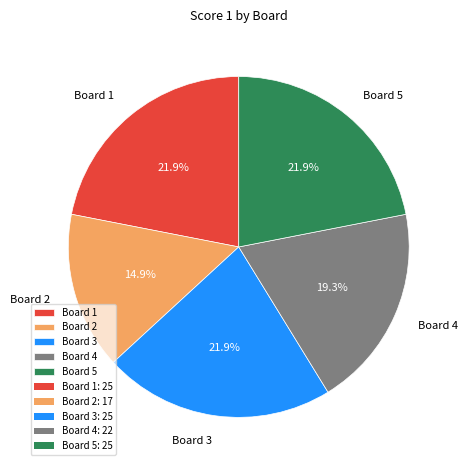

Approximately how many times larger is the value at Board 3 compared to Board 2?

1.5